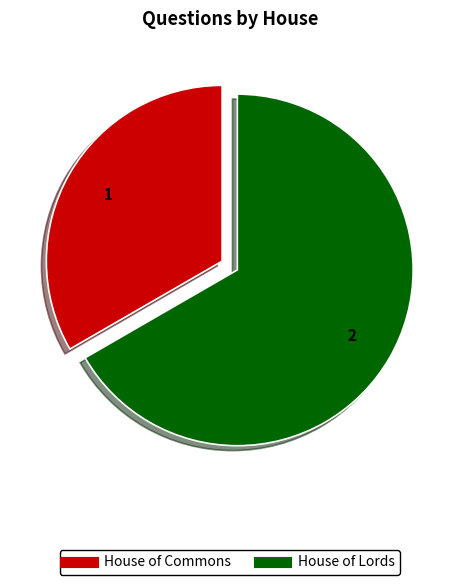

Which category has the smallest portion of the pie?

House of Commons